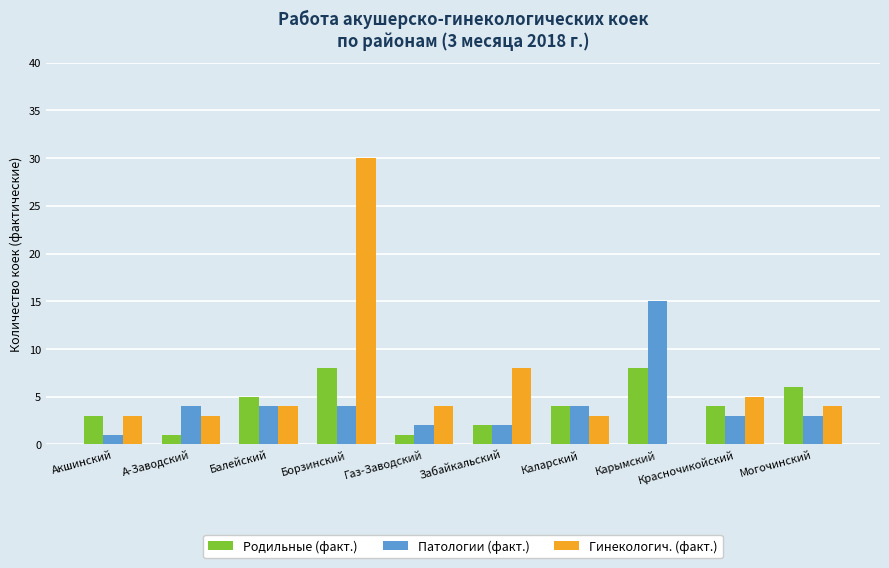

True or false: Патологии (факт.) has a value of 4 at Каларский.

True